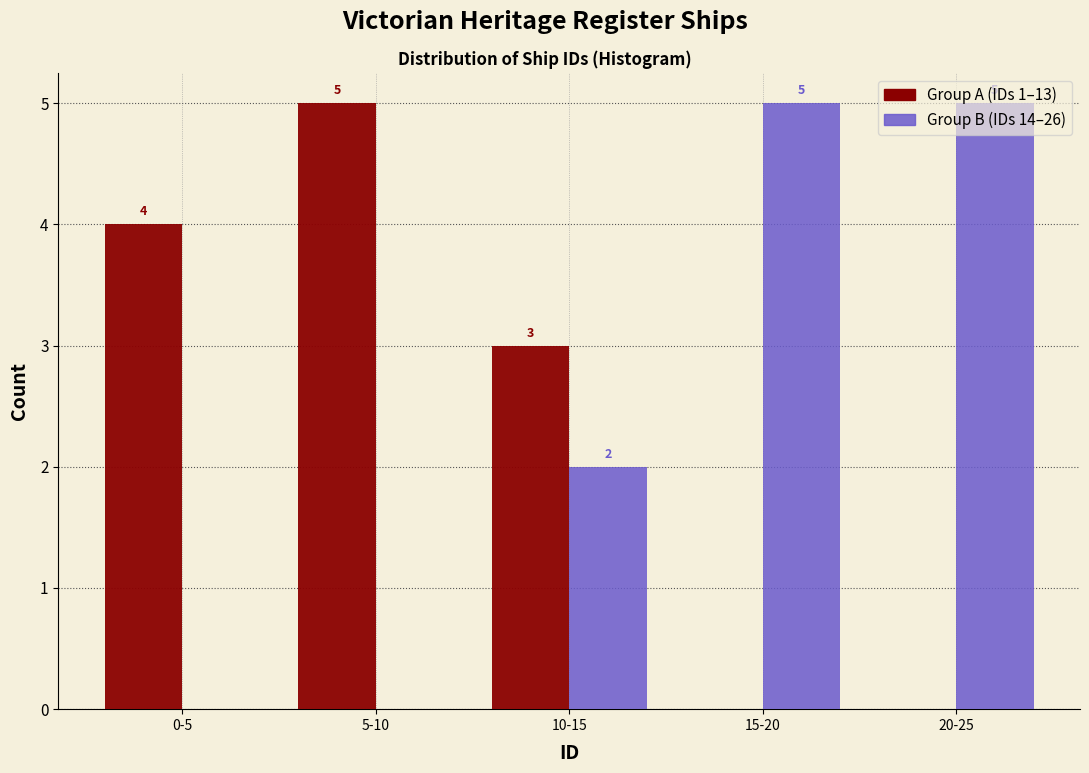

Where does the Group A (IDs 1–13) series first go above 3?

0-5